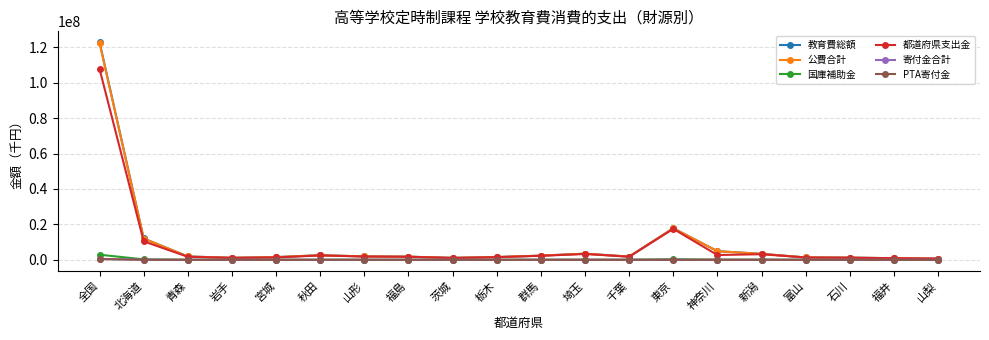

Which category has the highest value across all series?

全国